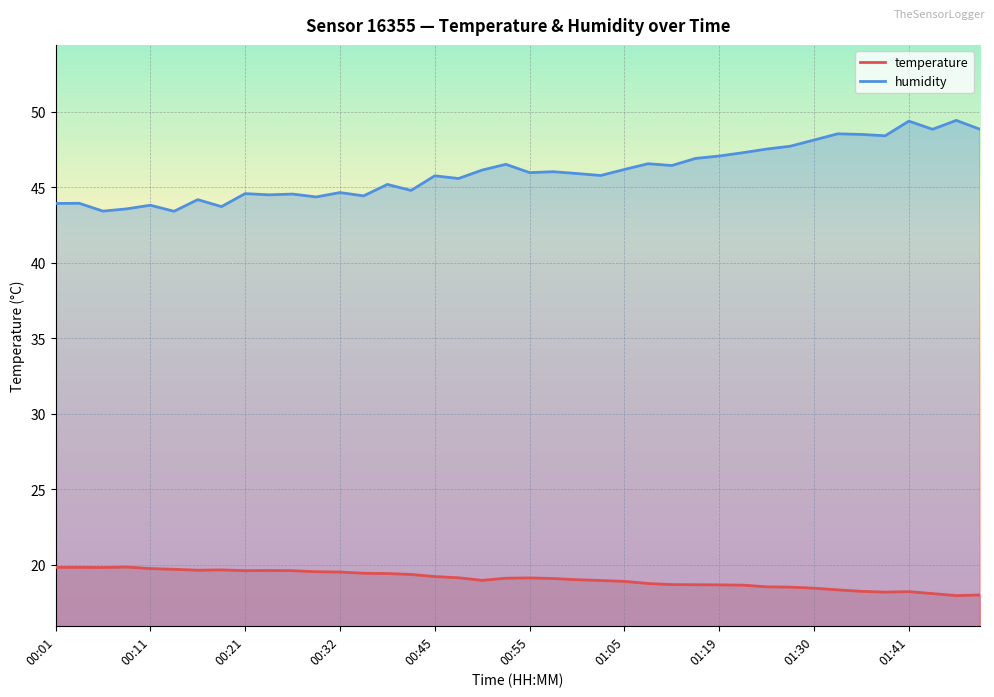

Which series has the largest range (max minus min)?

humidity